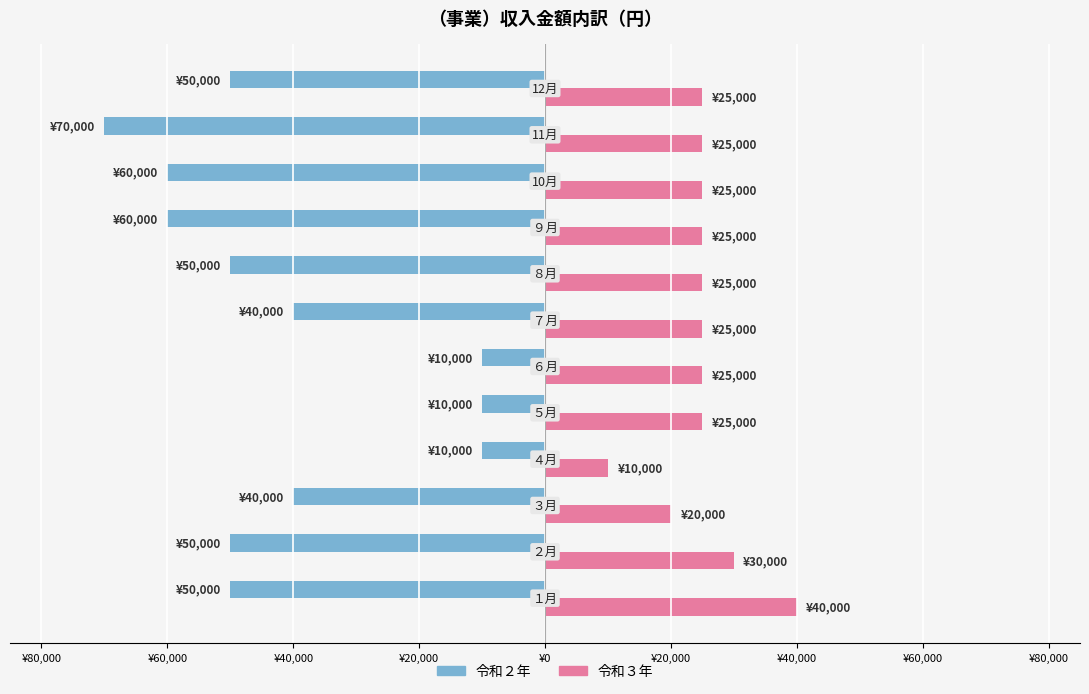

What are all the series names shown in the legend?

令和２年, 令和３年